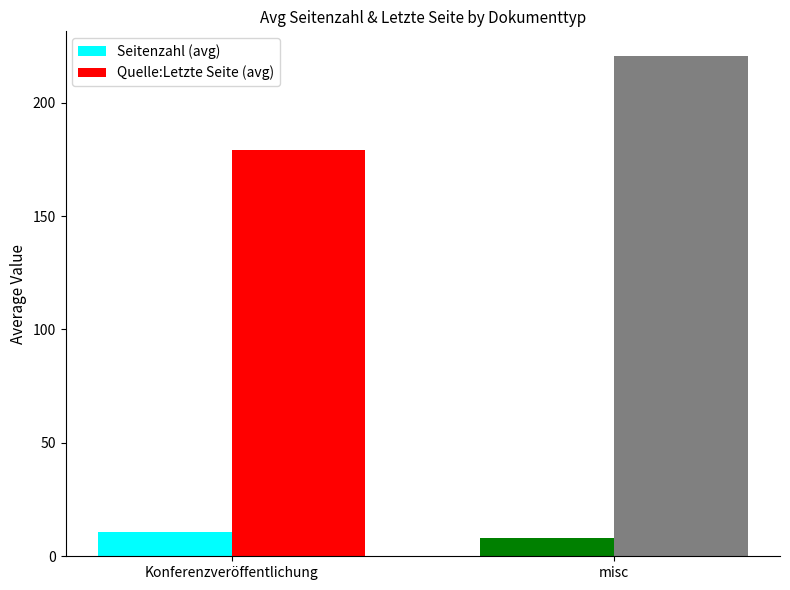

What is the label of the 2nd bar from the right?

Konferenzveröffentlichung